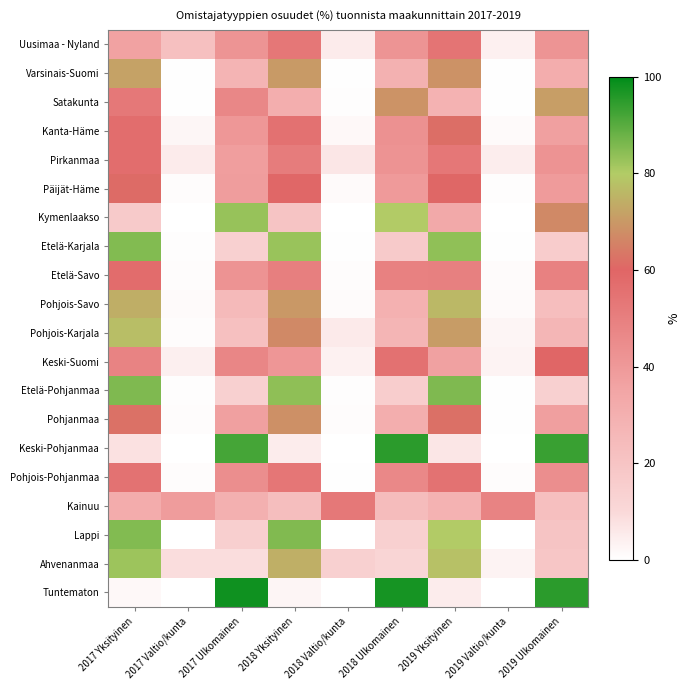

How many data points does each series have?

9